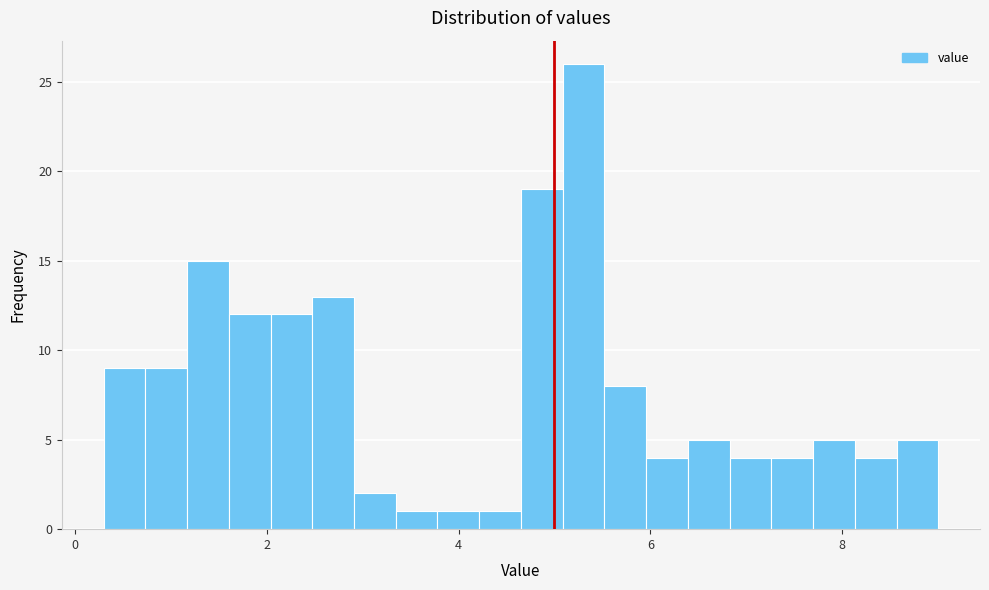

Read against the x-axis, roughly where is the centre of the tallest bar?

5.4